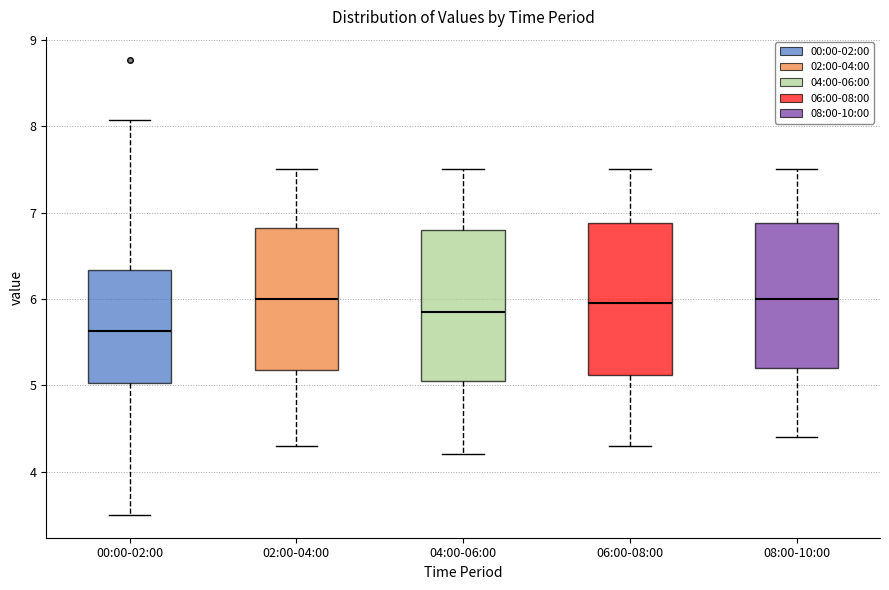

Reading left to right, read every box against the y-axis: the position of its median line, the range the box covers, and the ends of its whiskers. The values are not printed on the chart, so give them approximately, as read against the axis.

00:00-02:00: median 5.6, box 5.0 to 6.3, whiskers 3.5 to 8.1
02:00-04:00: median 6.0, box 5.2 to 6.8, whiskers 4.3 to 7.5
04:00-06:00: median 5.9, box 5.1 to 6.8, whiskers 4.2 to 7.5
06:00-08:00: median 6.0, box 5.1 to 6.9, whiskers 4.3 to 7.5
08:00-10:00: median 6.0, box 5.2 to 6.9, whiskers 4.4 to 7.5